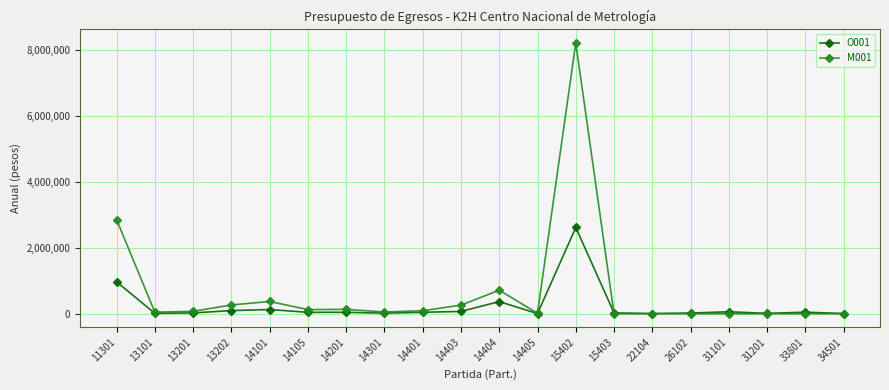

True or false: O001 has more than 2 interior local peaks.

True